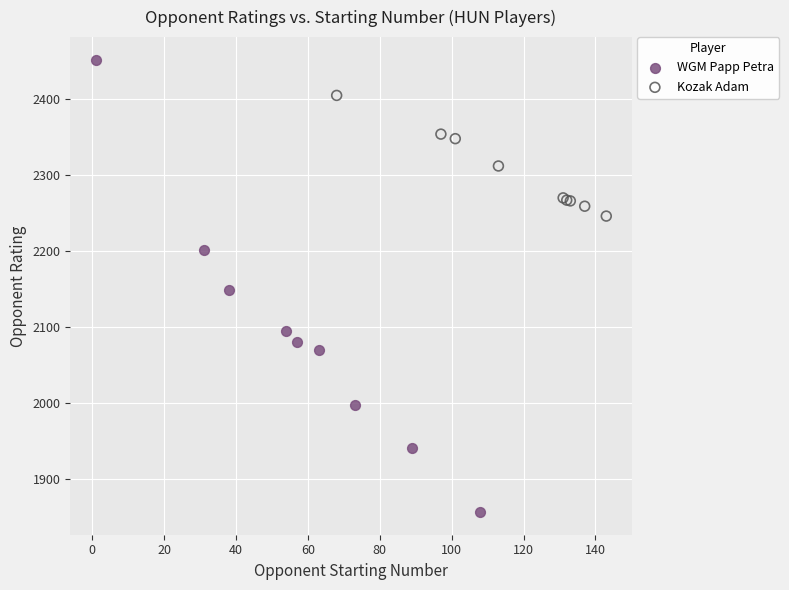

Which series has the widest spread of Y values?

WGM Papp Petra